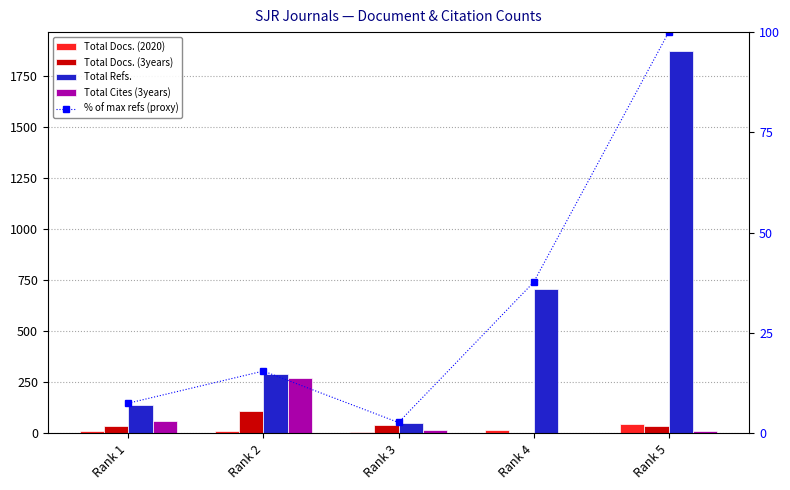

At how many categories does at least one series exceed 222?

3